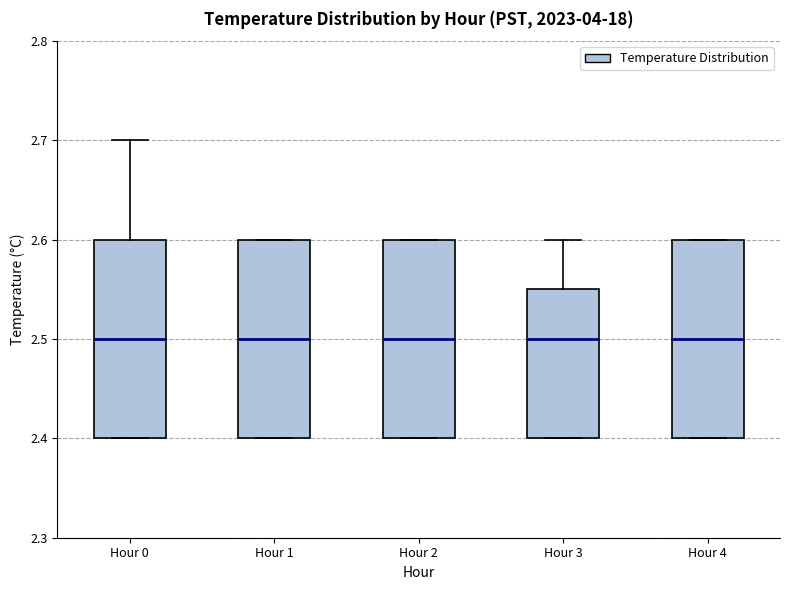

Reading left to right, read every box against the y-axis: the position of its median line, the range the box covers, and the ends of its whiskers. The values are not printed on the chart, so give them approximately, as read against the axis.

Hour 0: median 2.50, box 2.40 to 2.60, whiskers 2.40 to 2.70
Hour 1: median 2.50, box 2.40 to 2.60, whiskers 2.40 to 2.60
Hour 2: median 2.50, box 2.40 to 2.60, whiskers 2.40 to 2.60
Hour 3: median 2.50, box 2.40 to 2.55, whiskers 2.40 to 2.60
Hour 4: median 2.50, box 2.40 to 2.60, whiskers 2.40 to 2.60